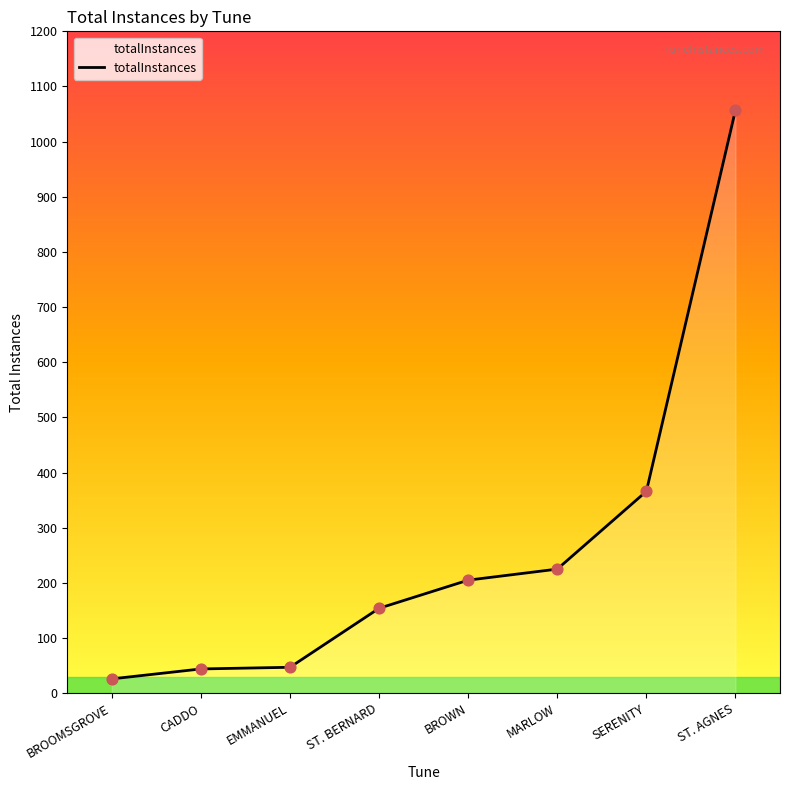

What is the change in value from CADDO to EMMANUEL?

+3